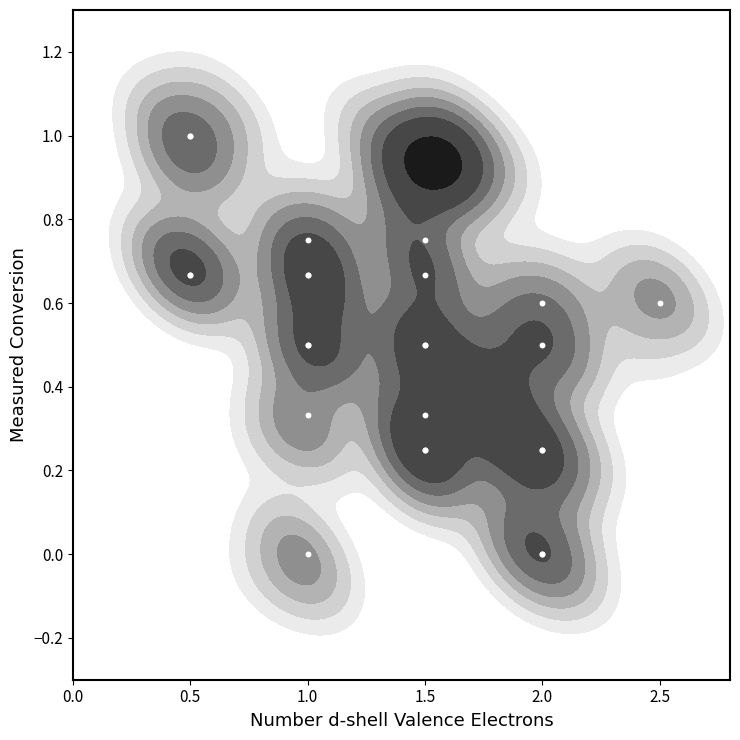

What is the difference between the second highest and second lowest values?

1.0